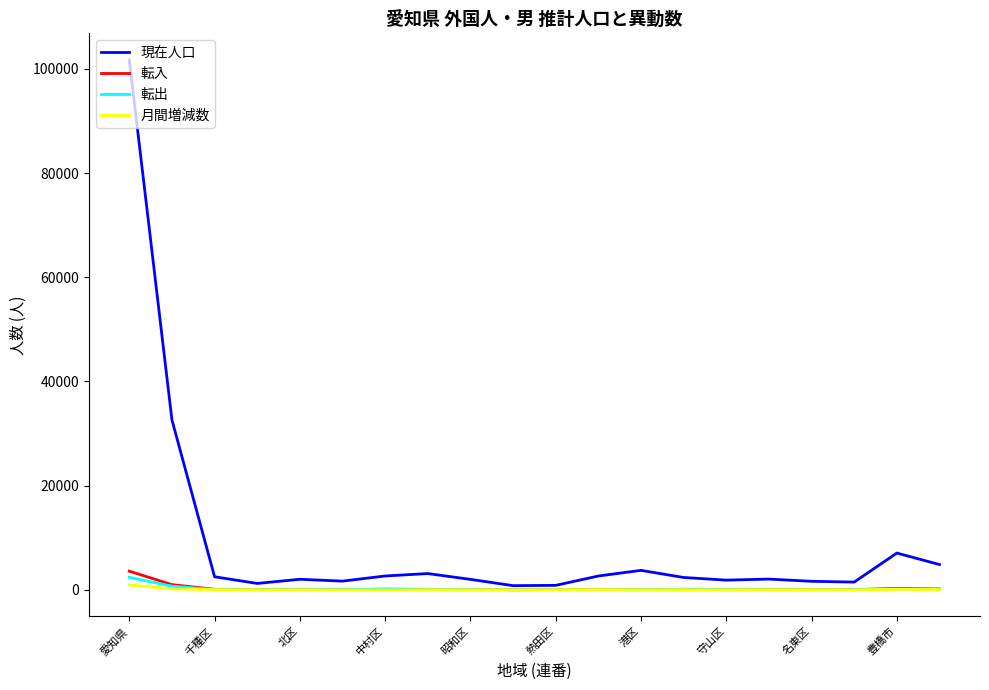

What is the maximum value for 月間増減数?

937